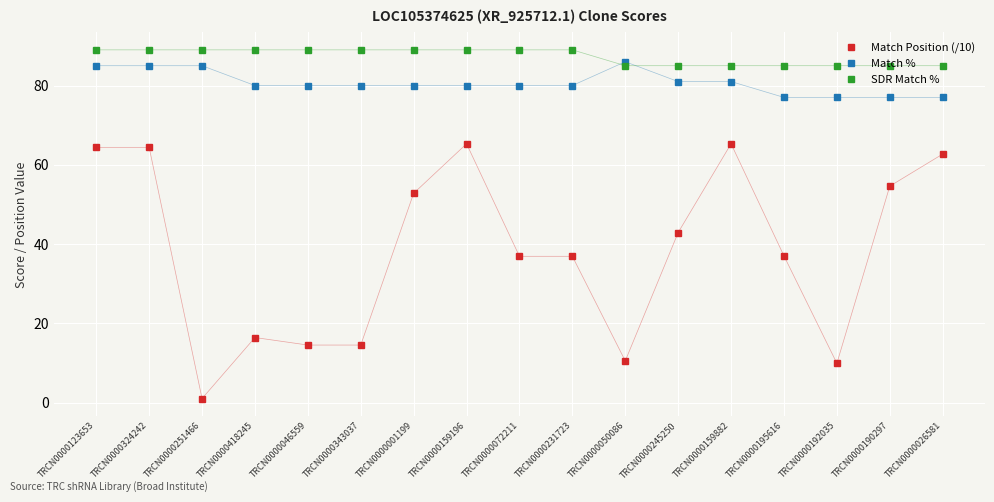

Which series has the largest range (max minus min)?

Match Position (/10)